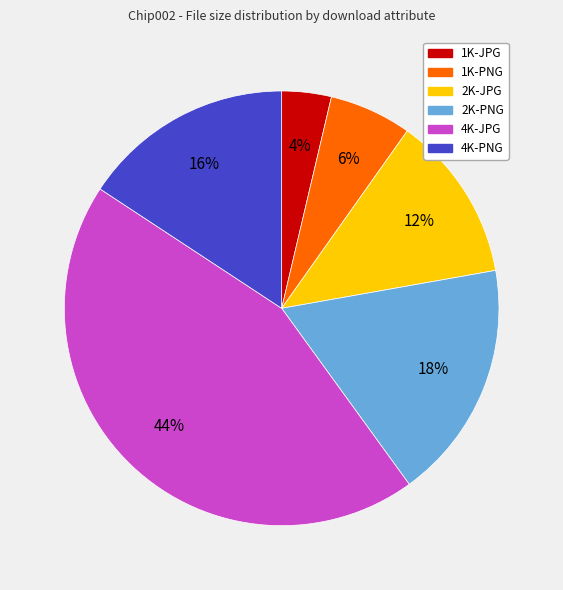

Which category has the smallest portion of the pie?

1K-JPG